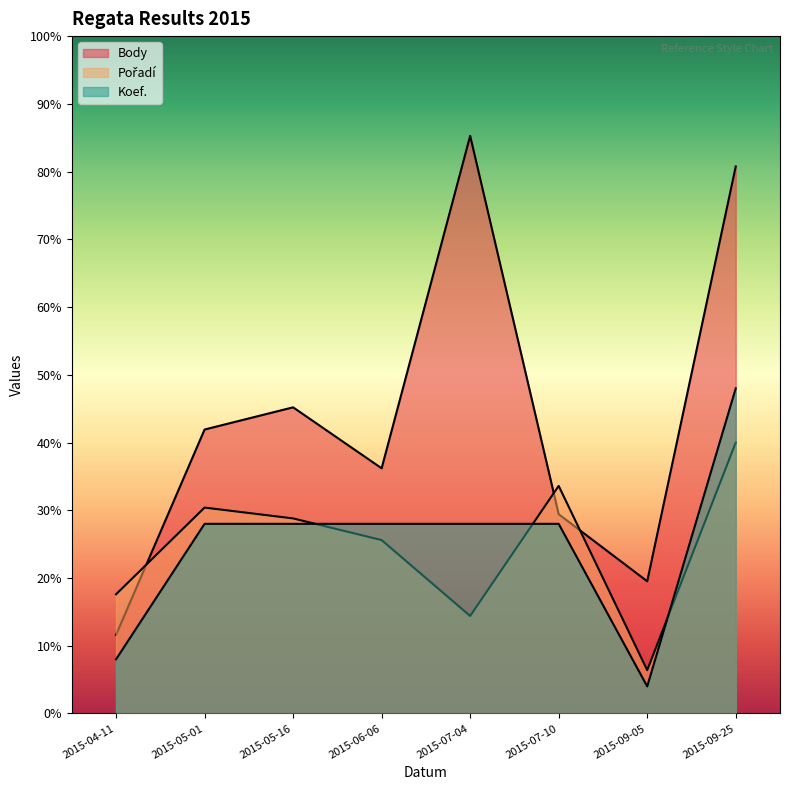

After their last crossing, which series has the higher values: Pořadí or Body?

Body